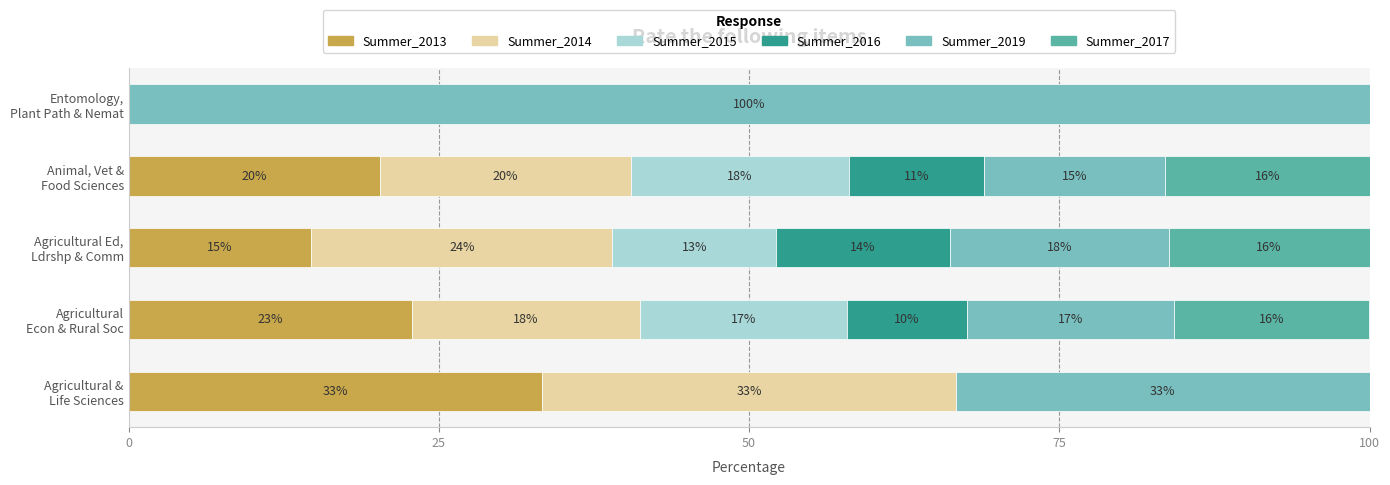

Which series has the largest range (max minus min)?

Summer_2019